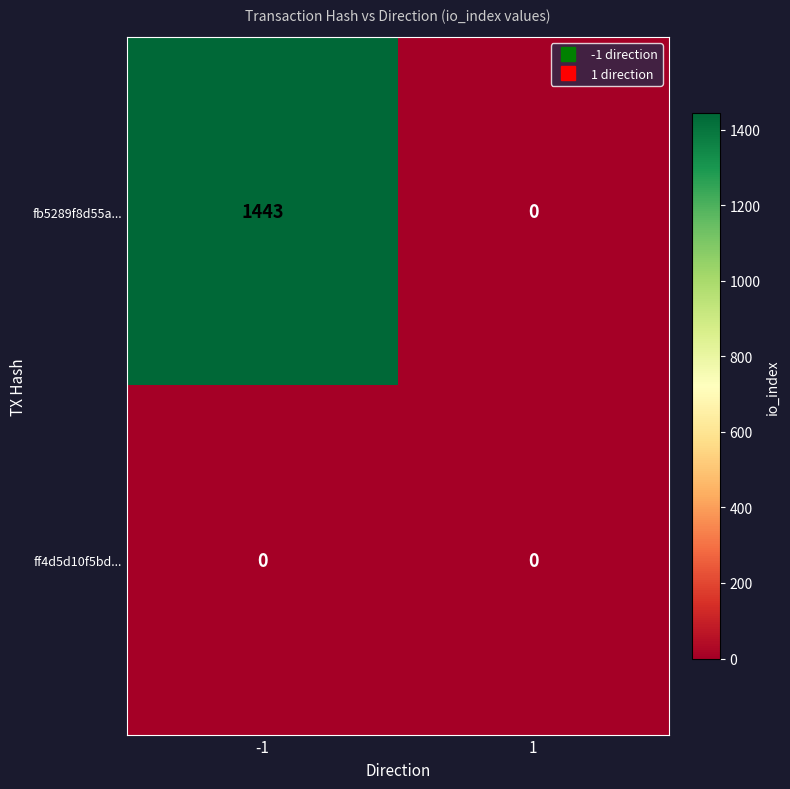

The value of fb5289f8d55a... at -1 is 2384. True or false?

False